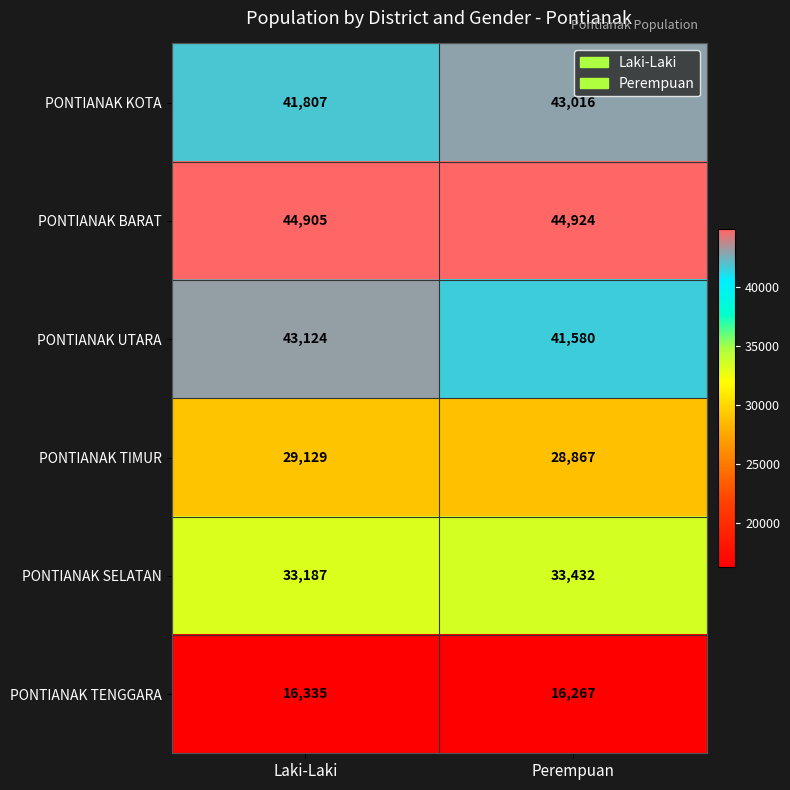

Which series has the widest spread of values?

PONTIANAK UTARA